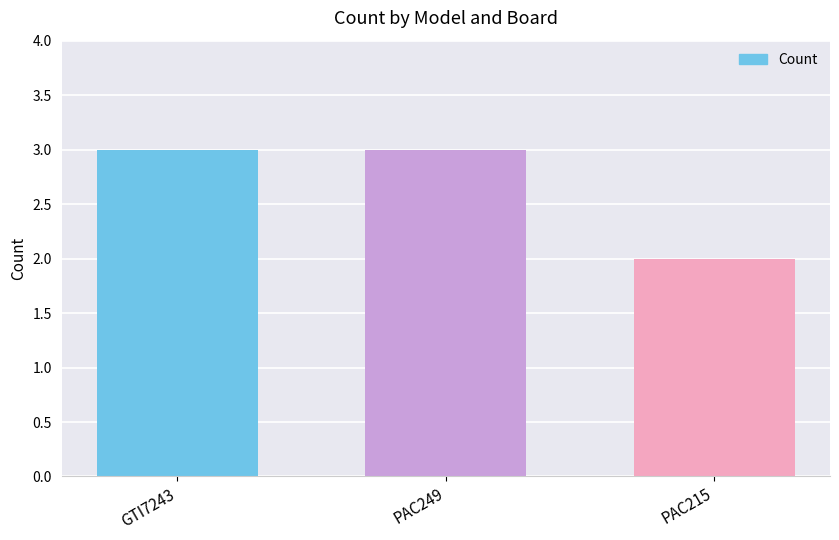

How many values are between 2 and 3?

3